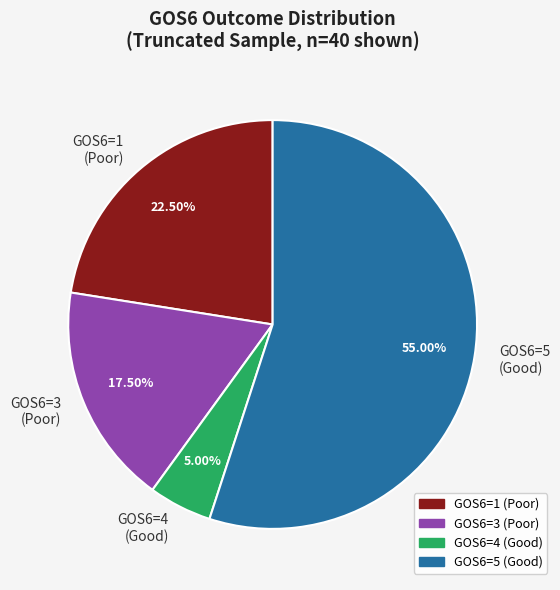

How many segments does this pie chart have?

4